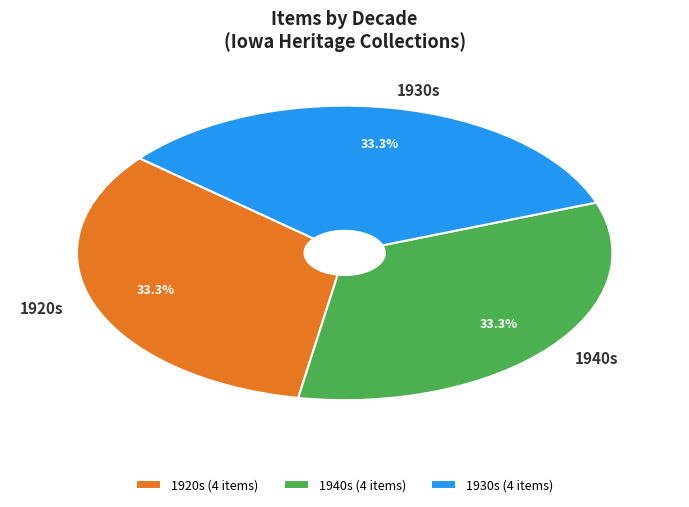

Is 1940s the majority of the pie?

No